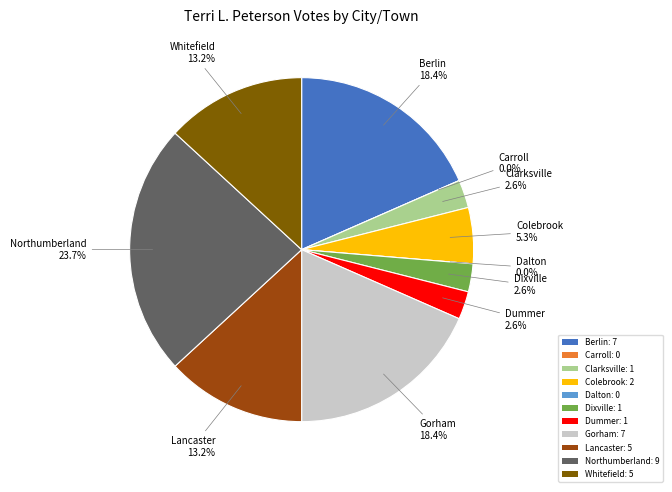

Does any single category account for the majority?

No